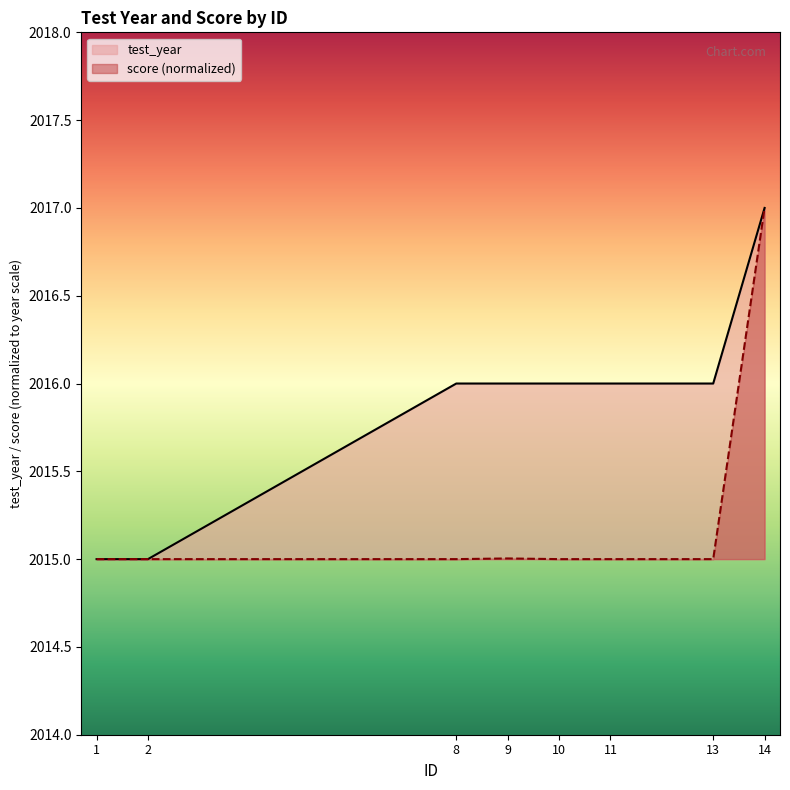

What is the value of the score point at the 5th from the left?

2015.0